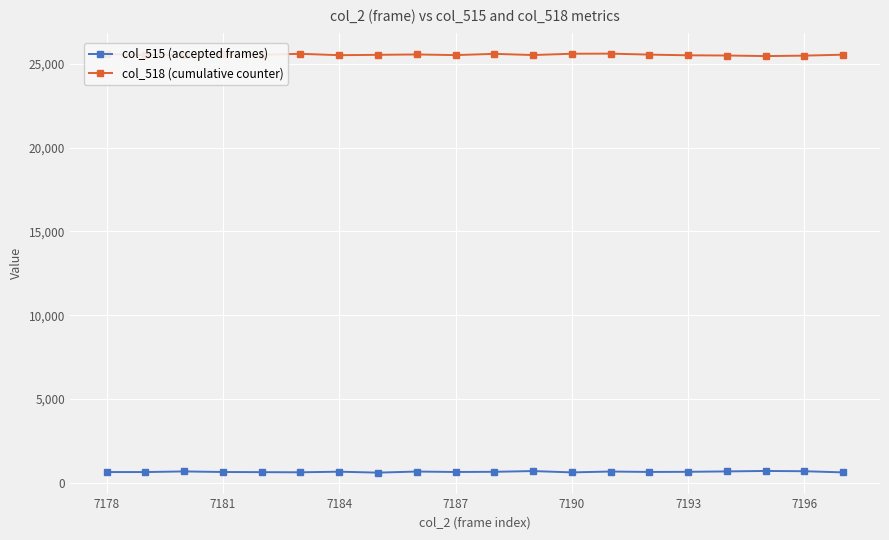

What is the minimum value shown in the chart?

615